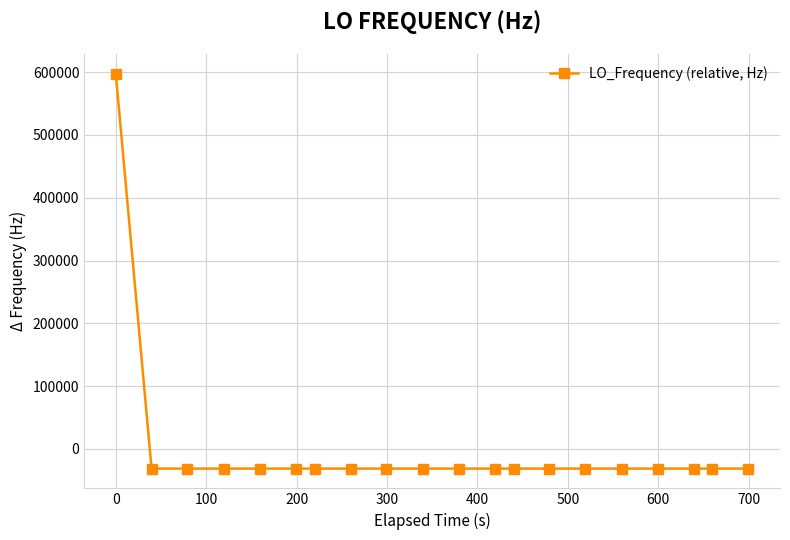

What is the difference between the maximum and minimum values?

629148.3